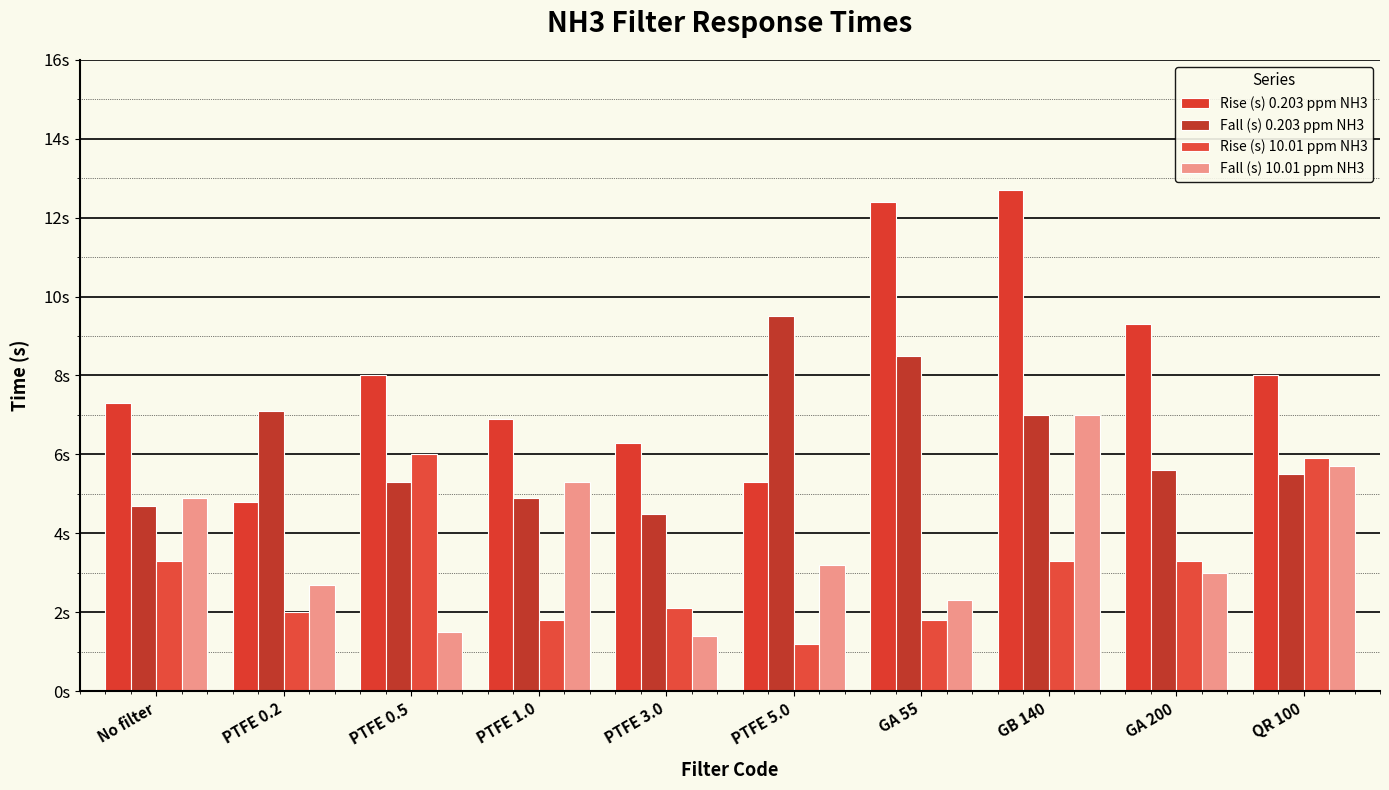

What is the label of the 9th bar from the left?

GA 200